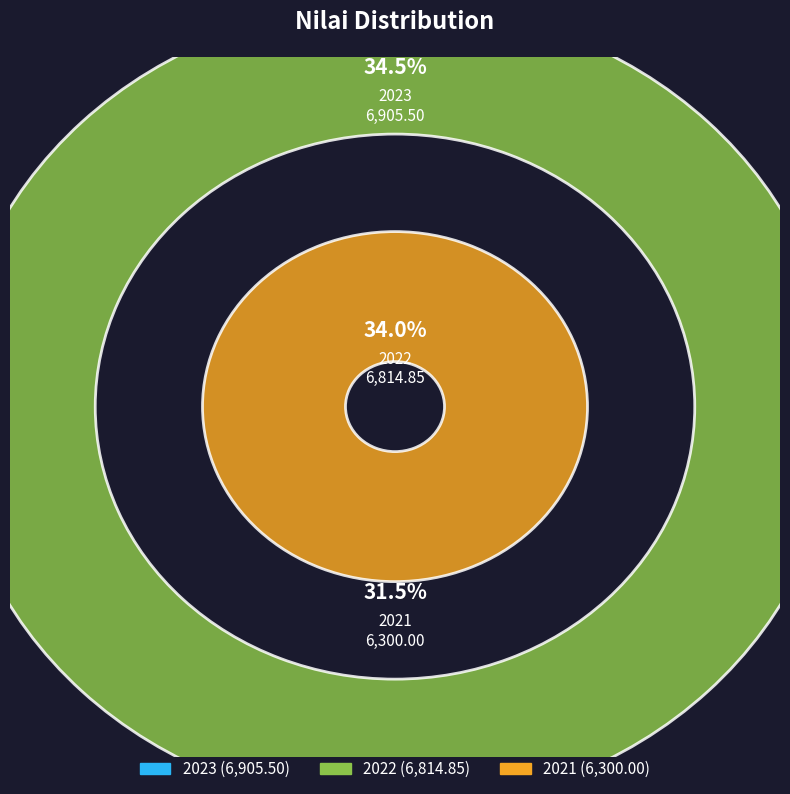

How many segments does this pie chart have?

3